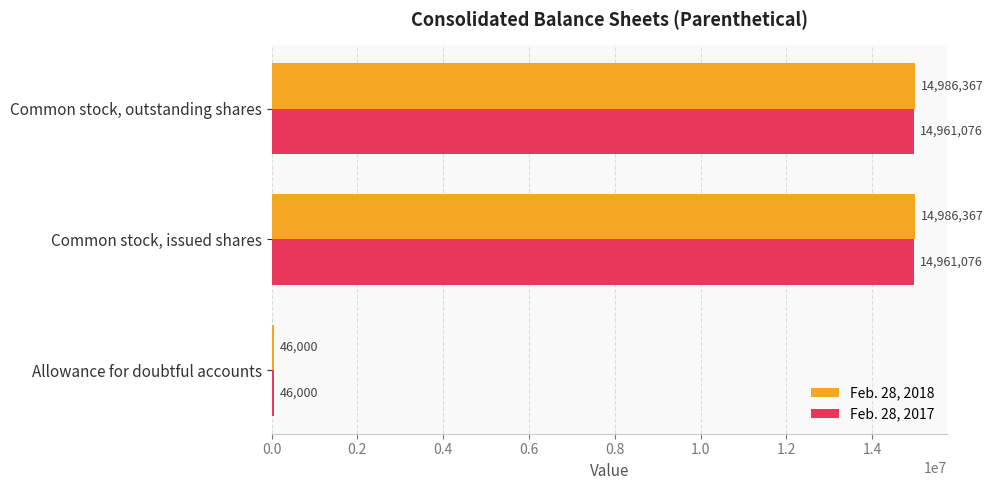

True or false: Feb. 28, 2018 has a value of 14986367 at Common stock, issued shares.

True